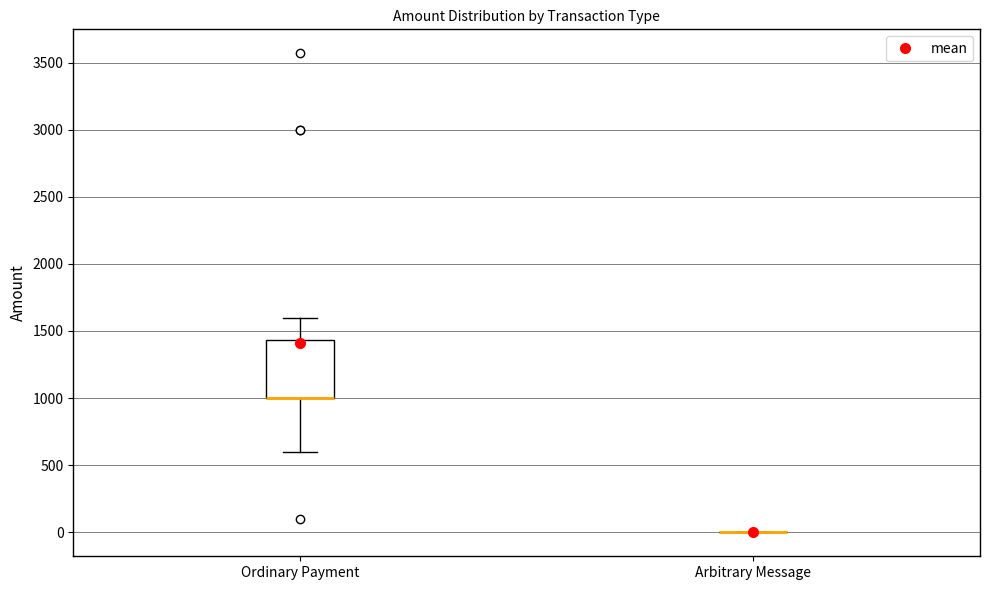

Comparing the boxes themselves (not the whiskers), which one is the tallest?

Ordinary Payment